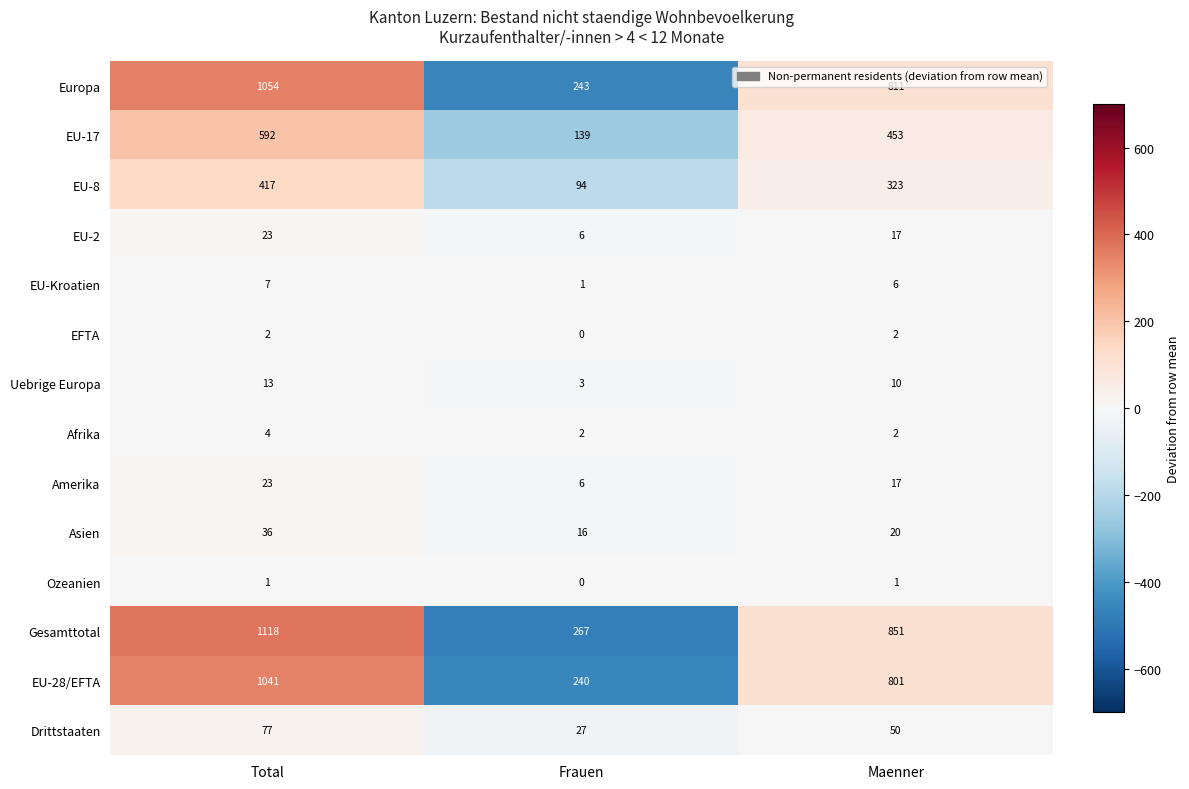

Is it true that EU-Kroatien equals 8 at Maenner?

False